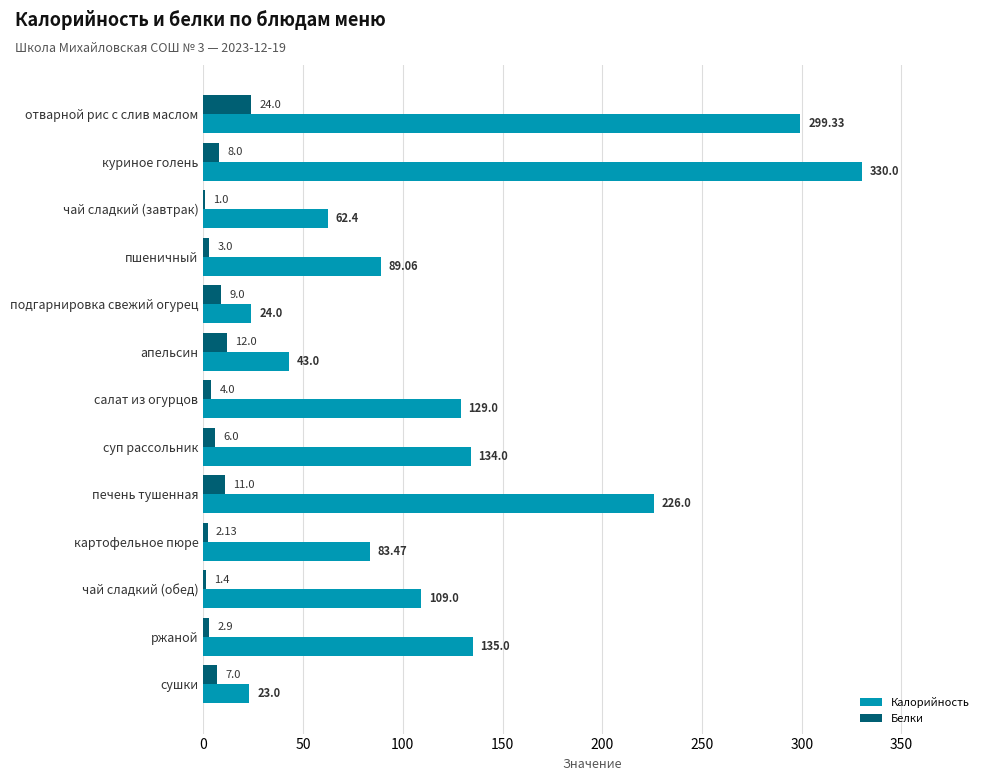

Between картофельное пюре and ржаной, which series saw the biggest shift?

Калорийность